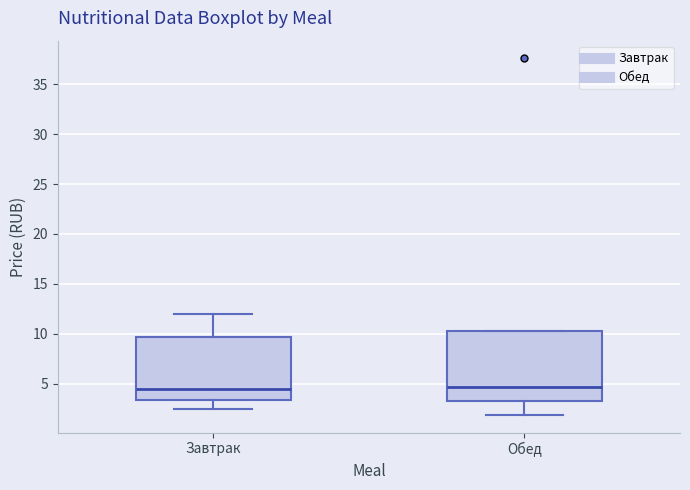

Reading left to right, transcribe this box plot: for each box, give where its median line is, the range the box spans, and where its two whiskers end, as read against the y-axis. The values are not printed on the chart, so give them approximately, as read against the axis.

Завтрак: median 4.5, box 3.5 to 9.5, whiskers 2.5 to 12.0
Обед: median 4.5, box 3.0 to 10.0, whiskers 2.0 to 10.0